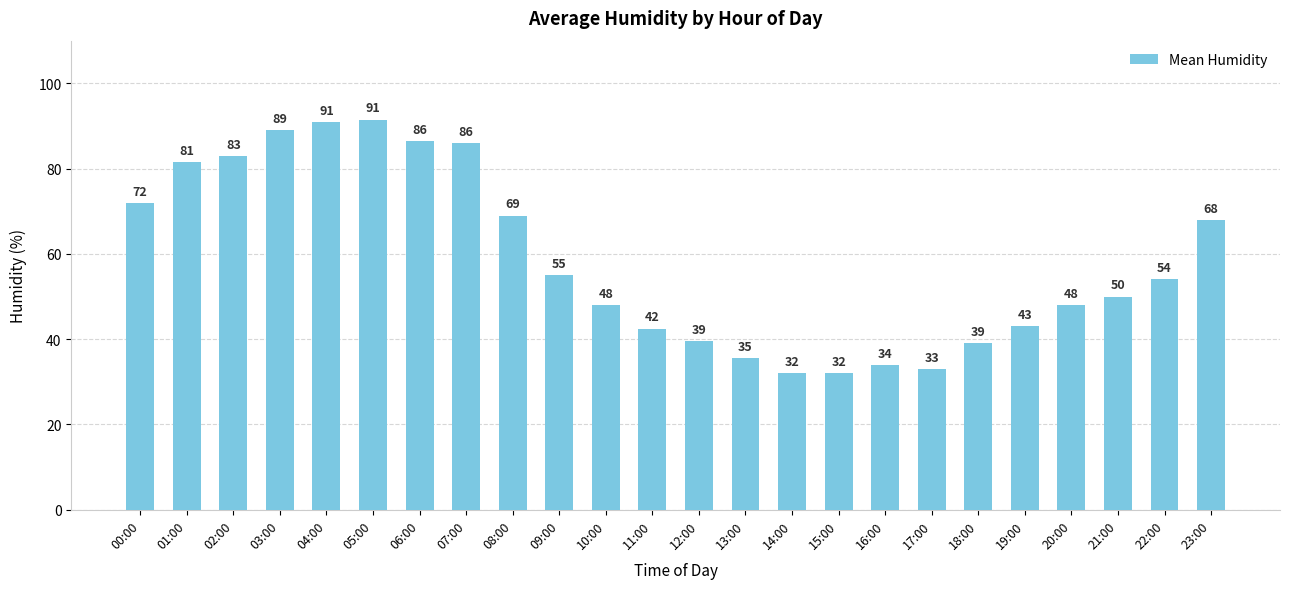

How many bars are there in total?

24